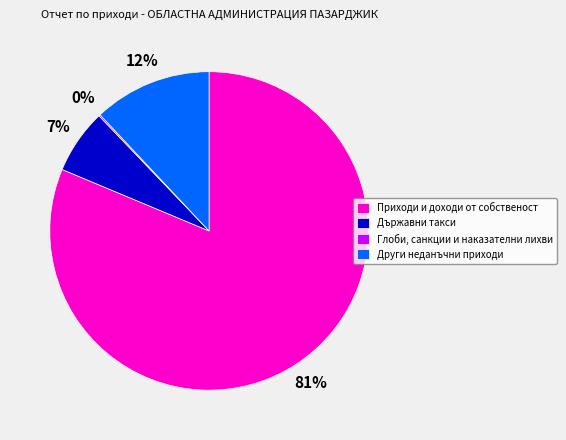

Which category has the biggest portion of the pie?

Приходи и доходи от собственост